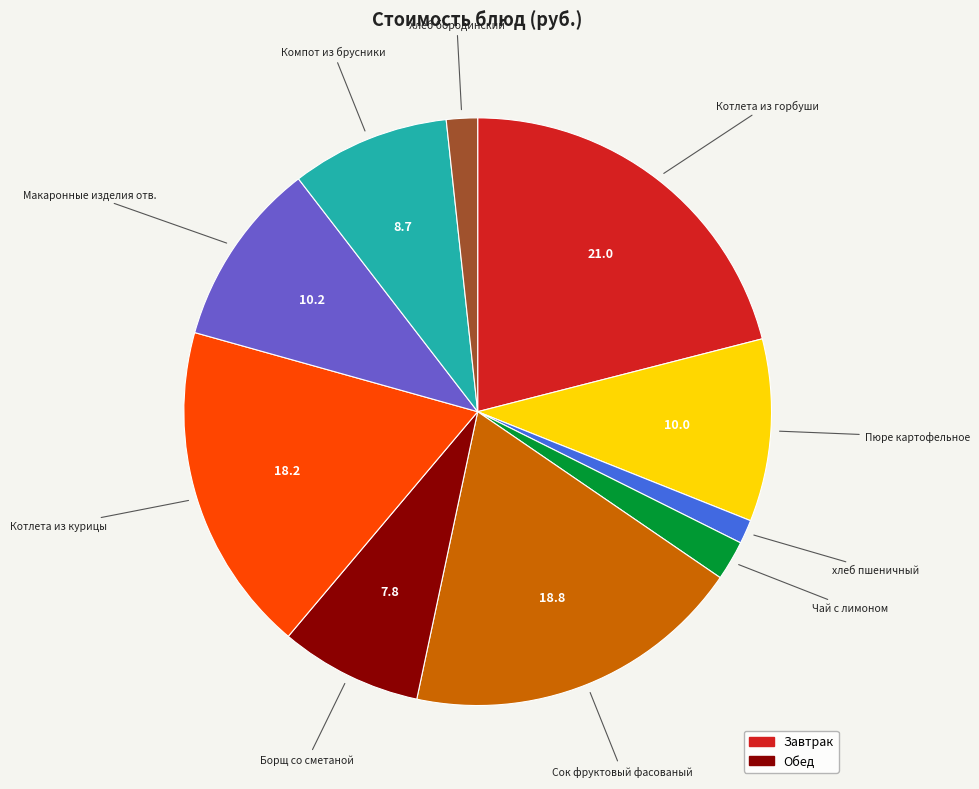

Count the number of slices in the pie.

10